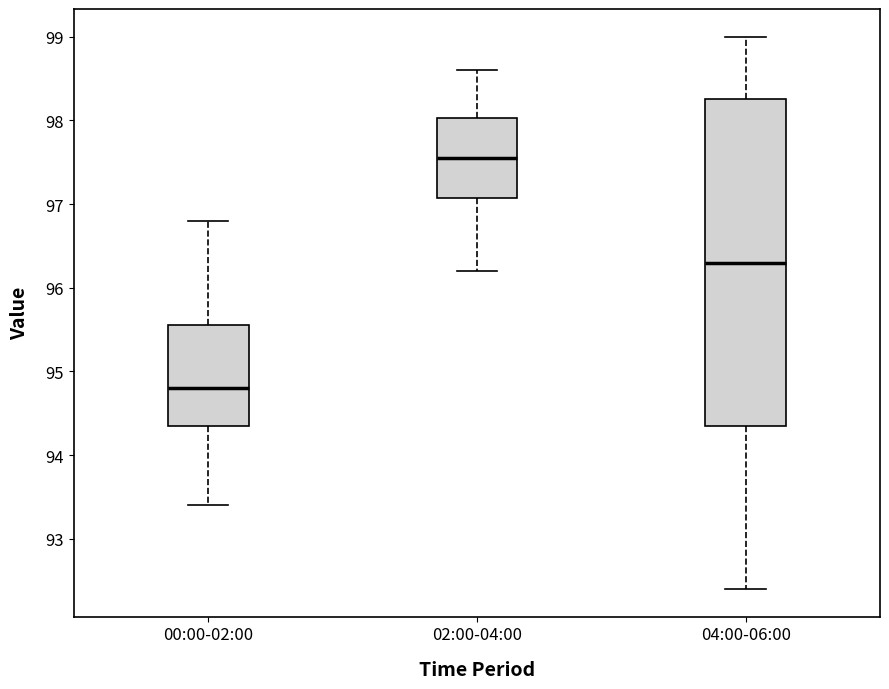

Which box is the tallest, from its lower edge to its upper edge?

04:00-06:00